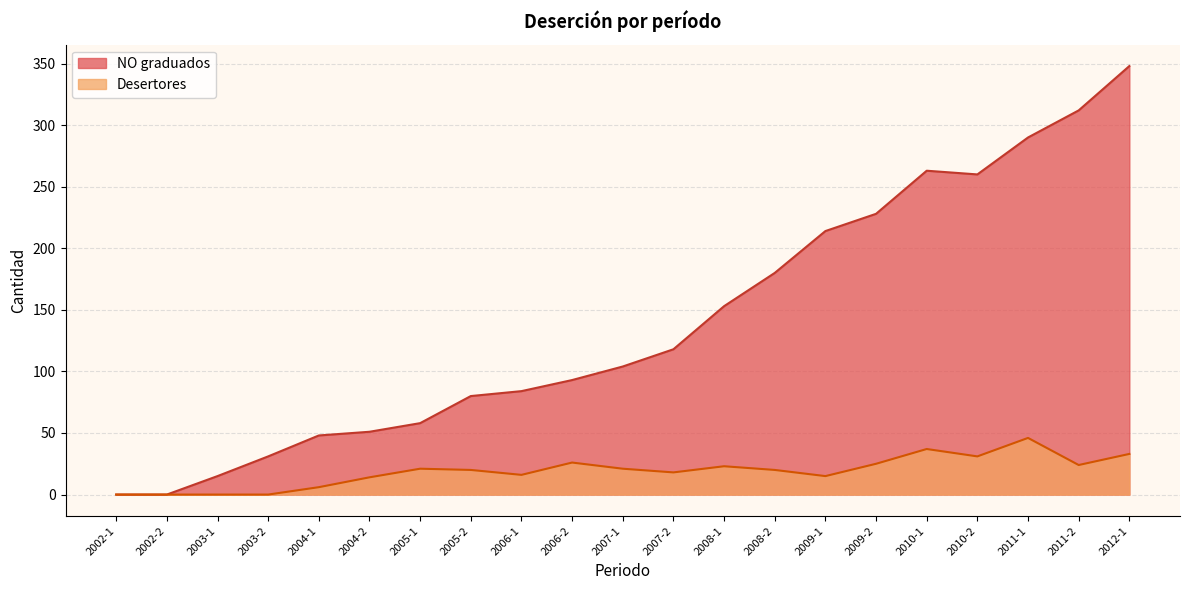

Rank the series at 2008-2 from lowest to highest value.

Desertores, NO graduados